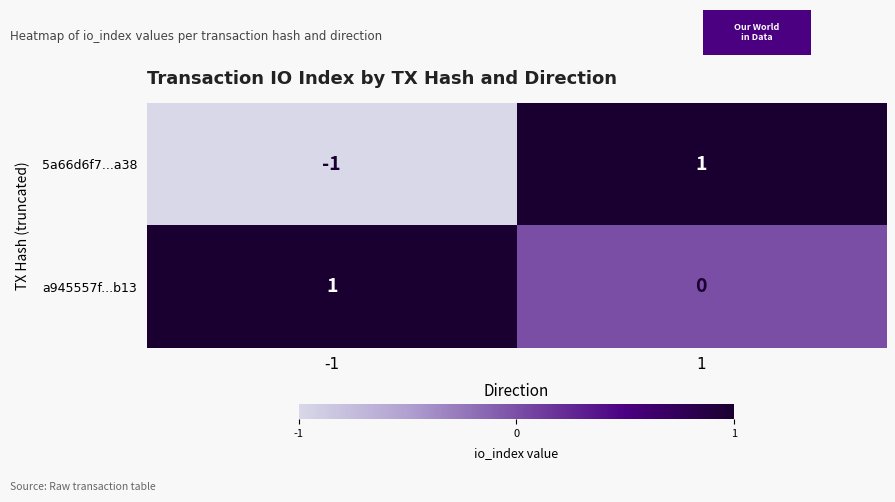

Which series has the widest spread of values?

5a66d6f7...a38